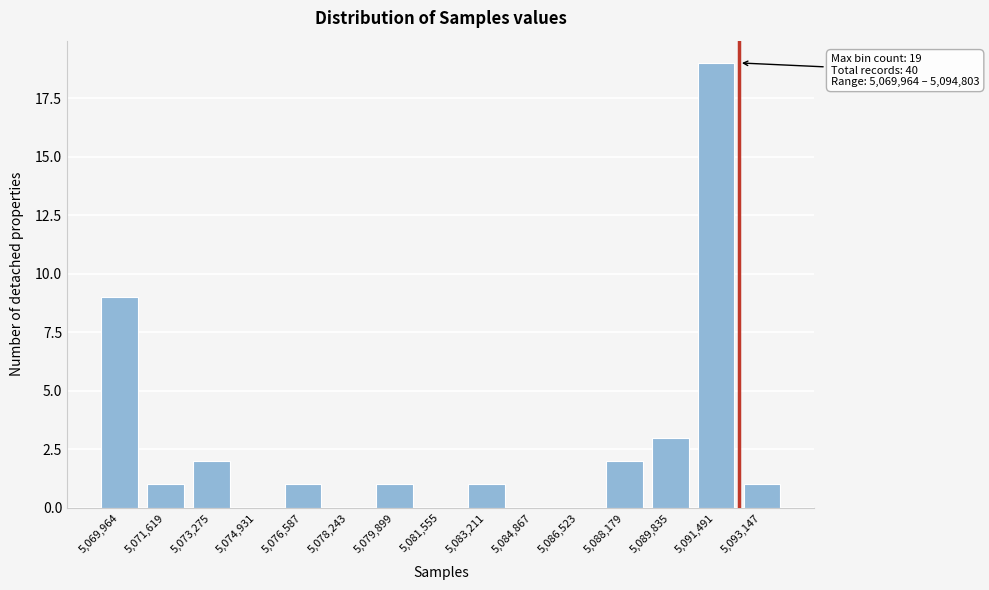

Reading left to right, list all the values displayed in this chart.

5,069,964=9	5,071,619=1	5,073,275=2	5,074,931=0	5,076,587=1	5,078,243=0	5,079,899=1	5,081,555=0	5,083,211=1	5,084,867=0	5,086,523=0	5,088,179=2	5,089,835=3	5,091,491=19	5,093,147=1